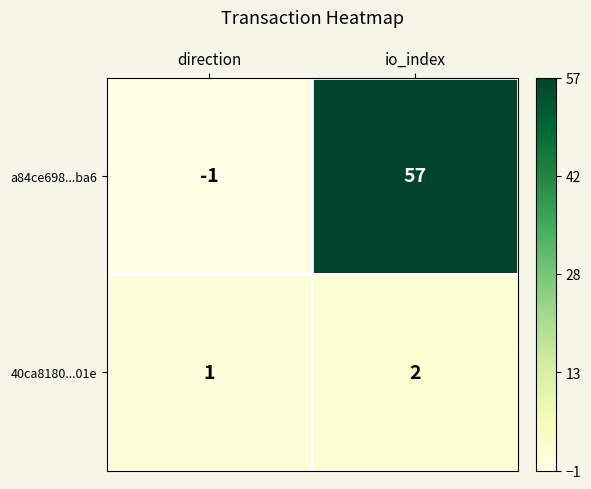

What is the spread (max minus min) of values at io_index?

55